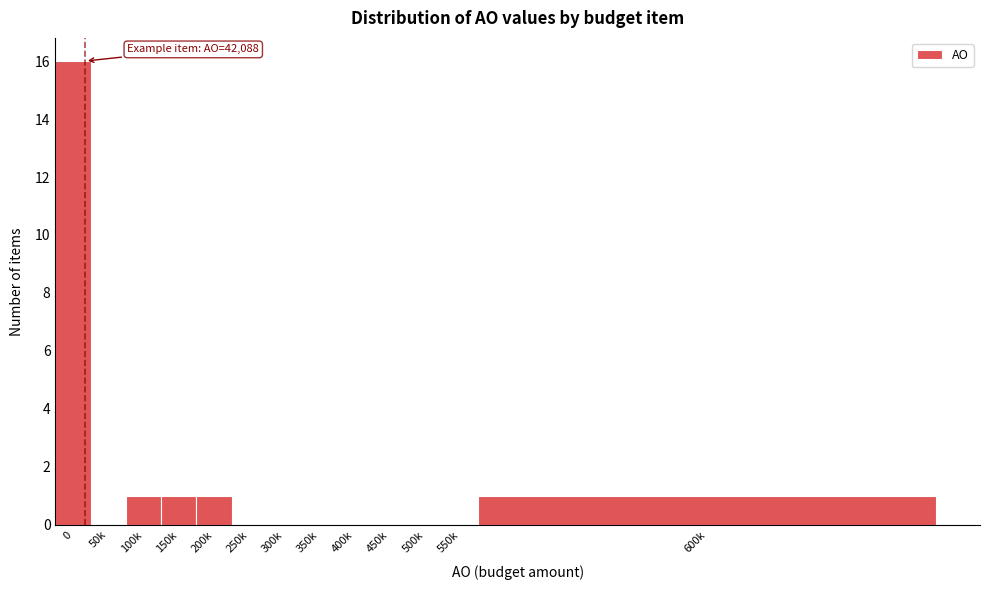

Reading left to right, transcribe all the data shown in this chart.

0=16	50k=0	100k=1	150k=1	200k=1	250k=0	300k=0	350k=0	400k=0	450k=0	500k=0	550k=0	600k=1